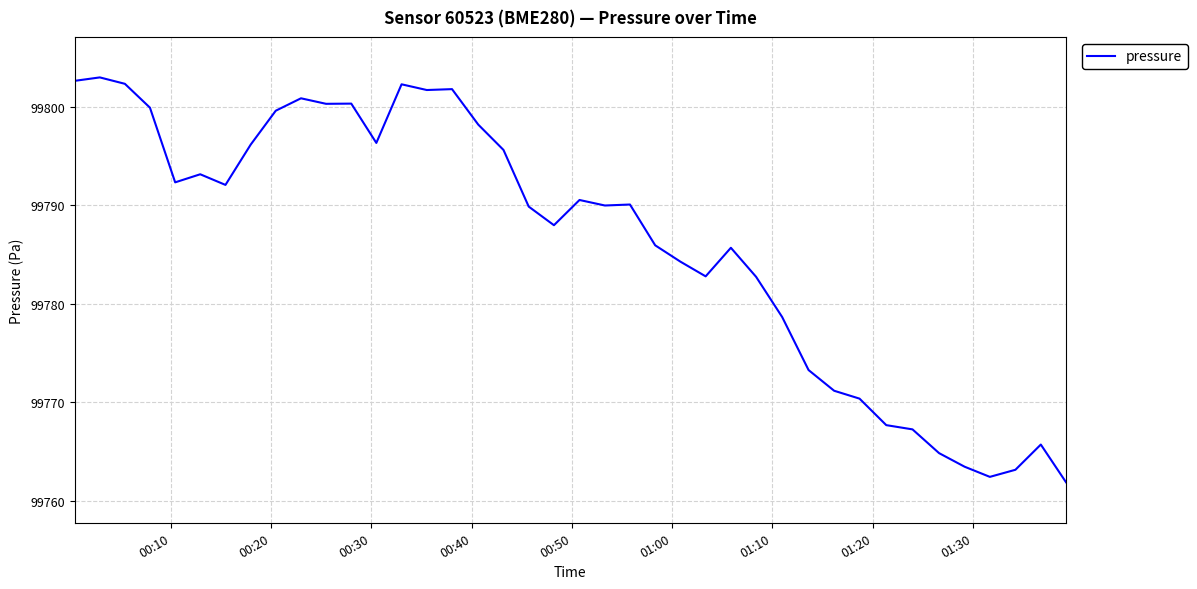

What is the minimum value shown in the chart?

99761.9